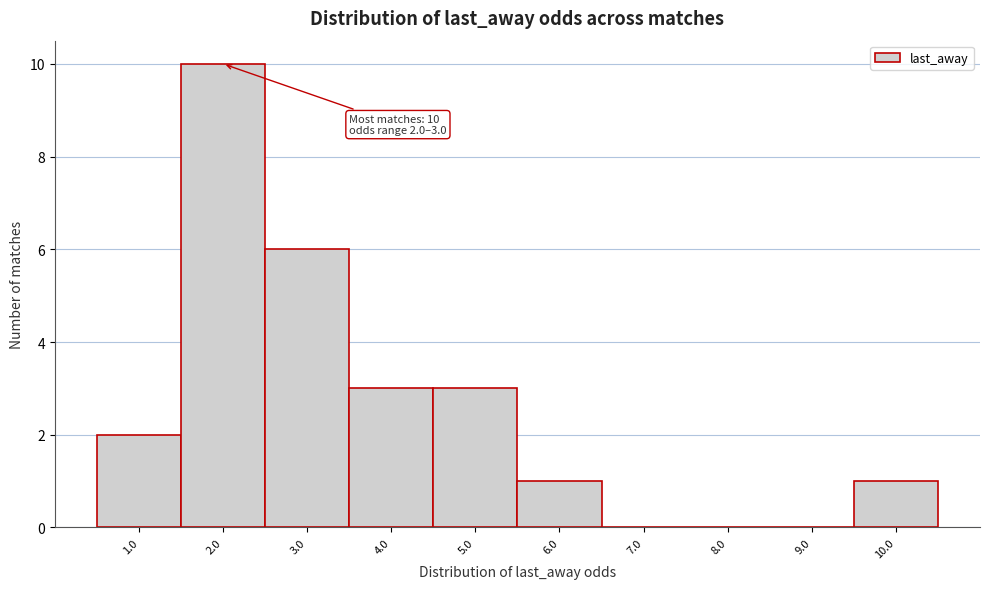

Reading left to right, extract all data points from this chart.

1.0=2	2.0=10	3.0=6	4.0=3	5.0=3	6.0=1	7.0=0	8.0=0	9.0=0	10.0=1